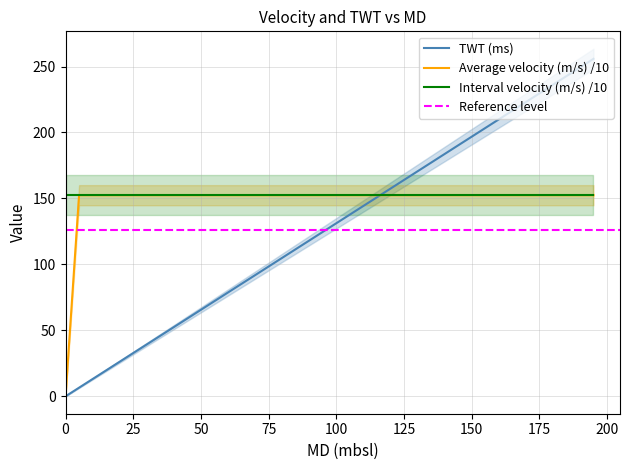

How many values in the TWT (ms) series are below 131?

20